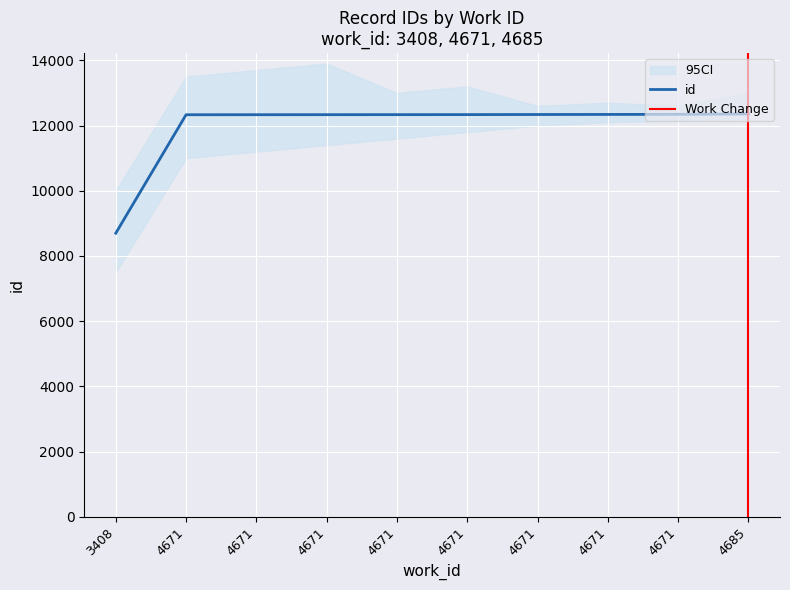

List the labels in order of value, largest first.

4685, 4671, 4671, 4671, 4671, 4671, 4671, 4671, 4671, 3408